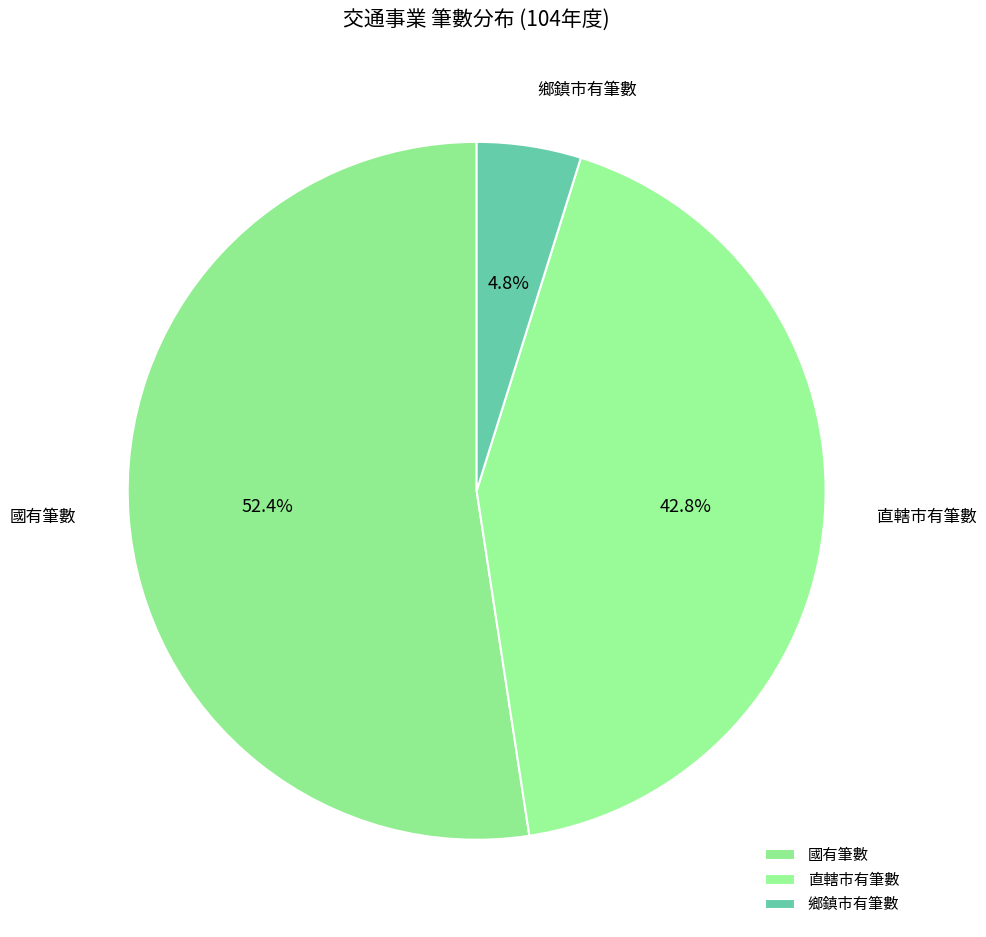

Is there a majority slice in this chart?

Yes